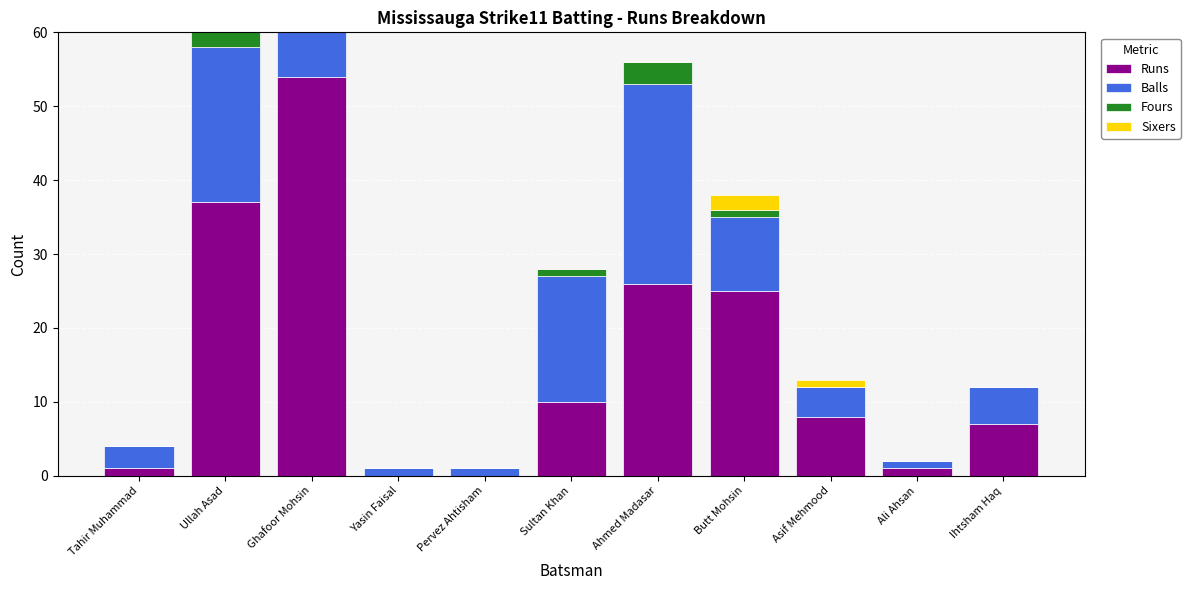

Rank the categories by Fours value from lowest to highest.

Tahir Muhammad, Ghafoor Mohsin, Yasin Faisal, Pervez Ahtisham, Asif Mehmood, Ali Ahsan, Ihtsham Haq, Sultan Khan, Butt Mohsin, Ullah Asad, Ahmed Madasar